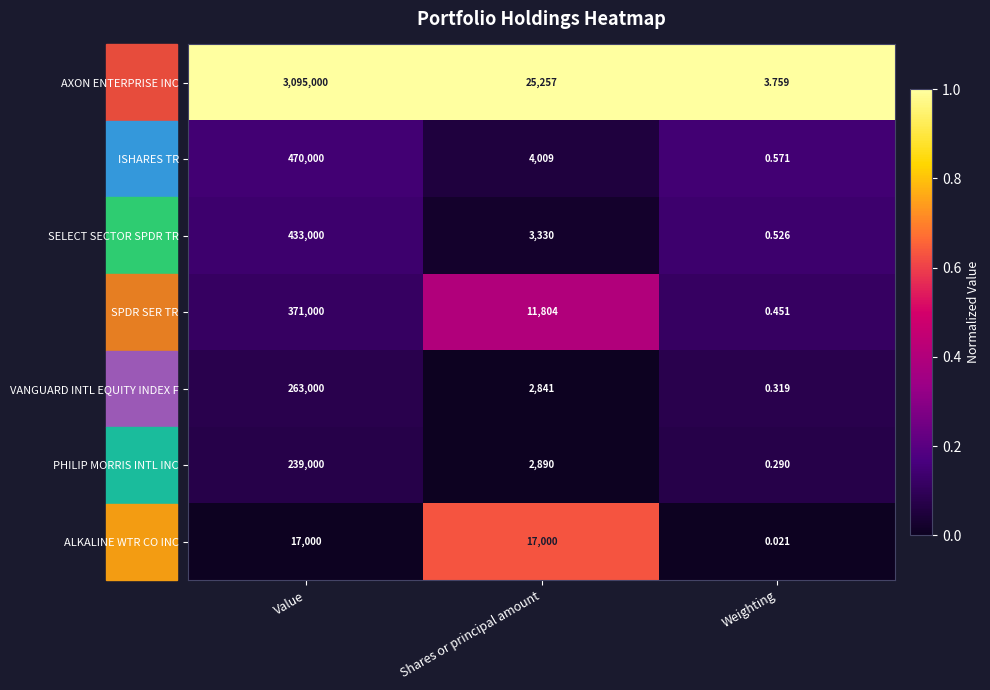

Is the value of ALKALINE WTR CO INC at Shares or principal amount greater than the value of ISHARES TR at Weighting?

Yes